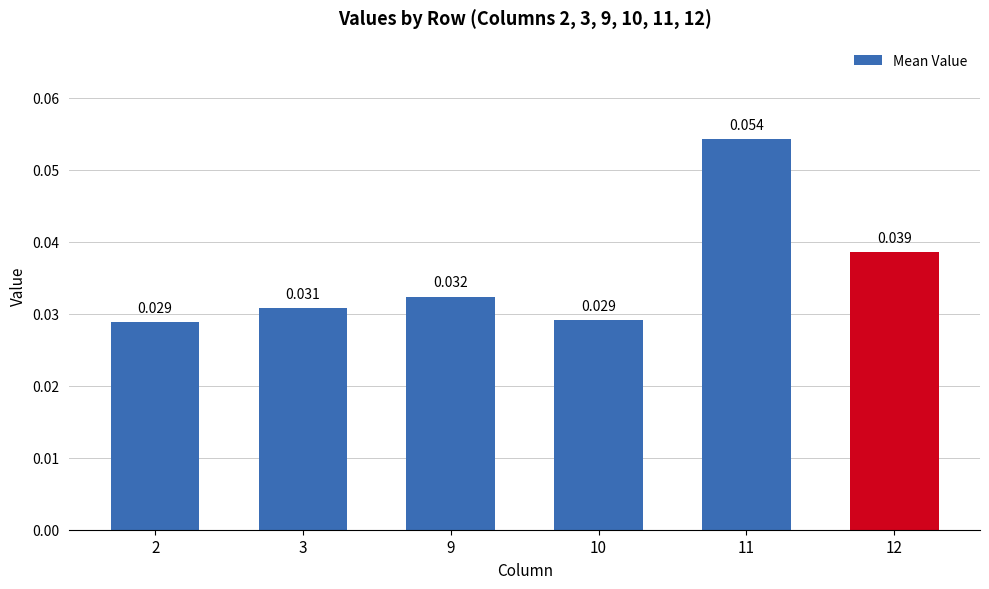

Reading left to right, list all the values displayed in this chart.

0.0	0.0	0.0	0.0	0.1	0.0